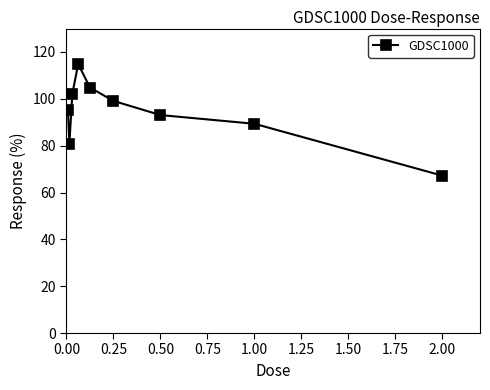

What is the difference between the maximum and minimum values?

47.7